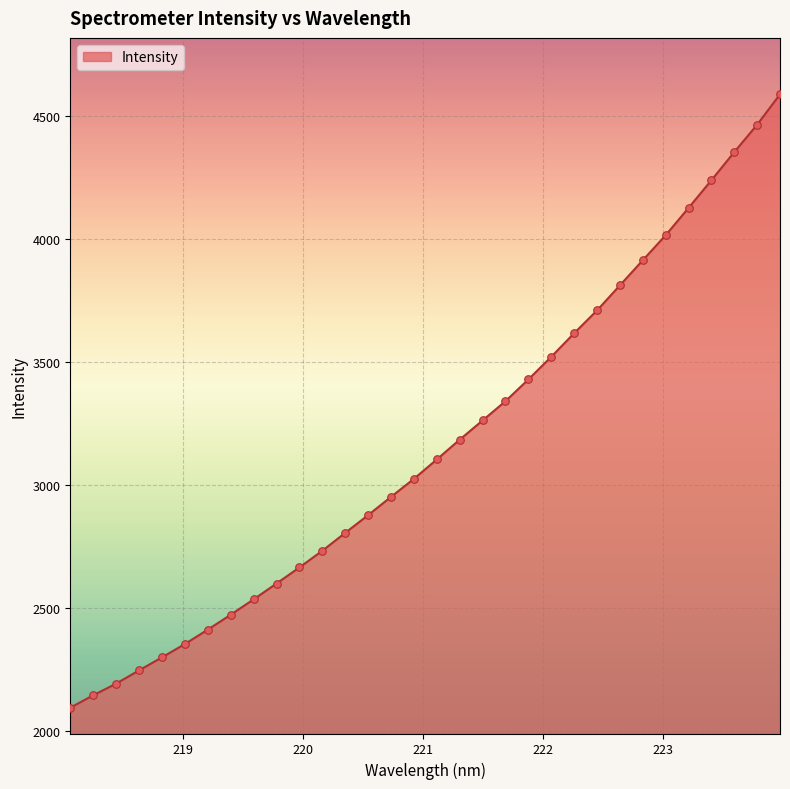

What is the smallest value displayed?

2096.1